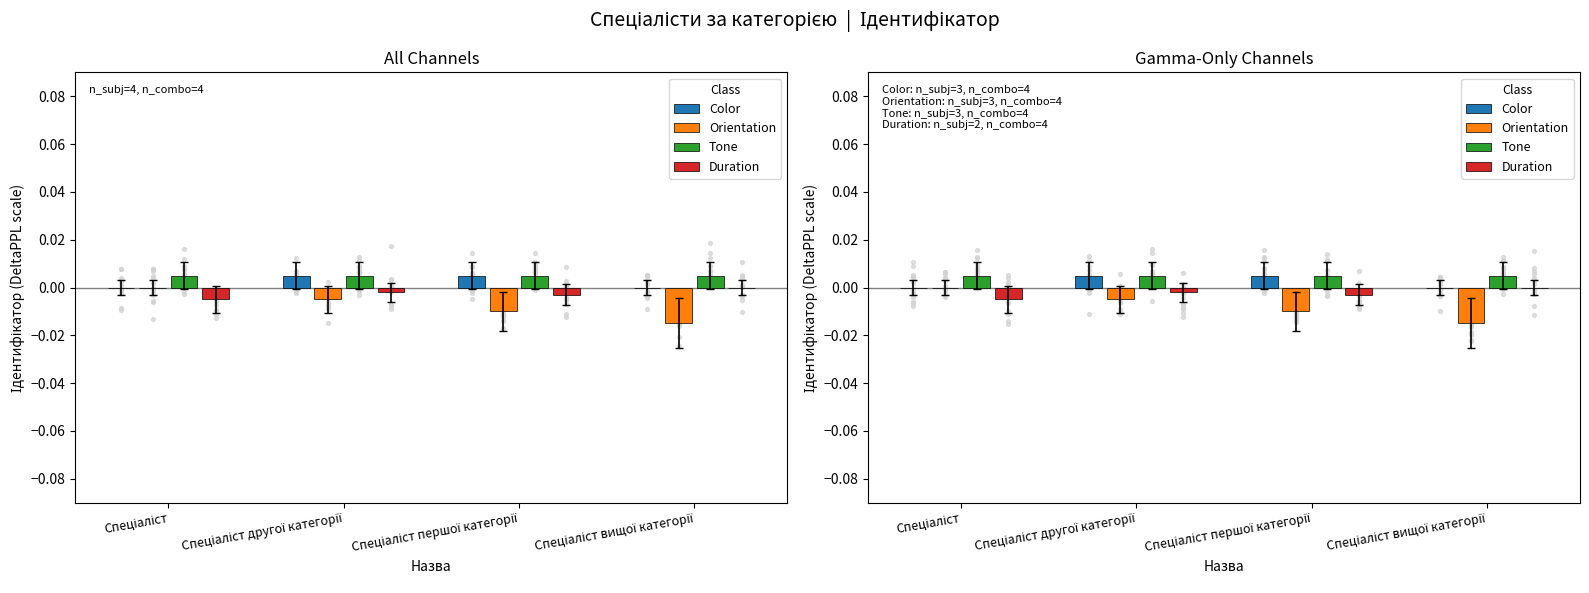

At which category is the sum across all series the highest?

Спеціаліст другої категорії